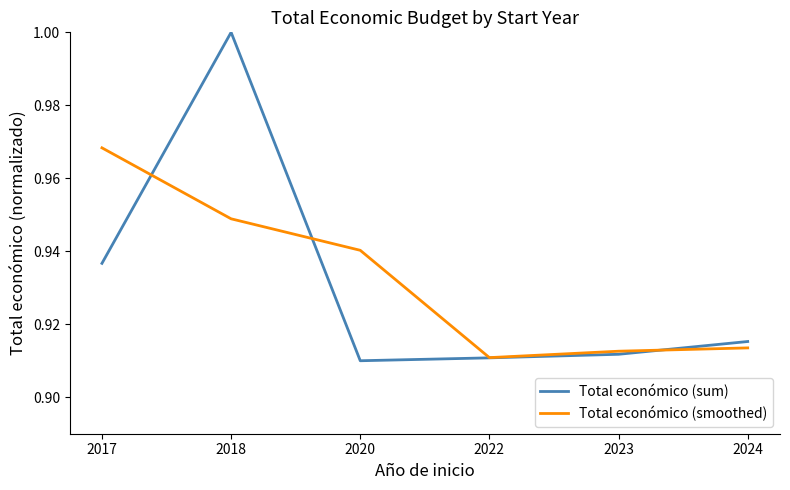

Rank the series at 2018 from highest to lowest value.

Total económico (sum), Total económico (smoothed)